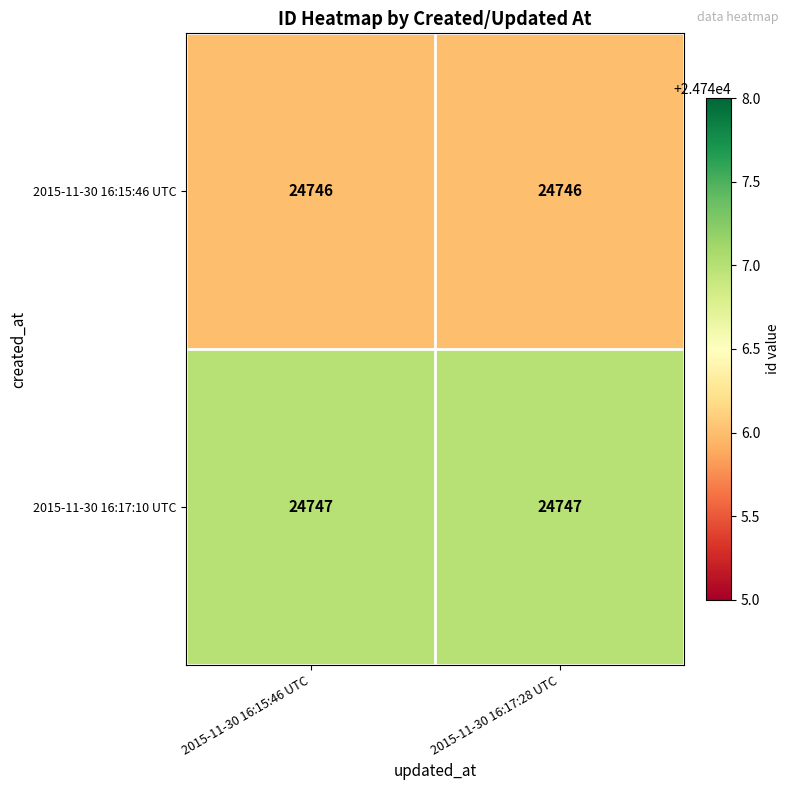

Rank the series by their maximum value, from lowest to highest.

2015-11-30 16:15:46 UTC, 2015-11-30 16:17:10 UTC